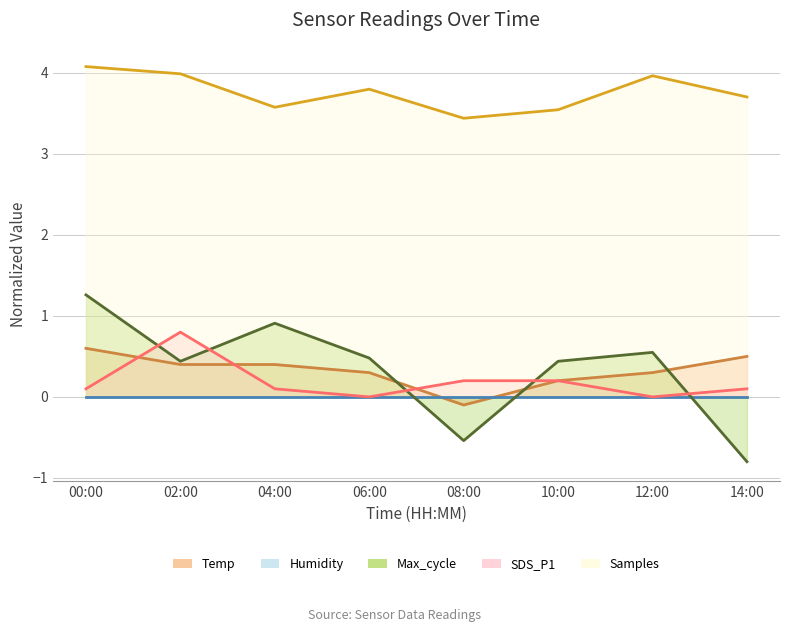

At which label does SDS_P1 reach its minimum?

06:00